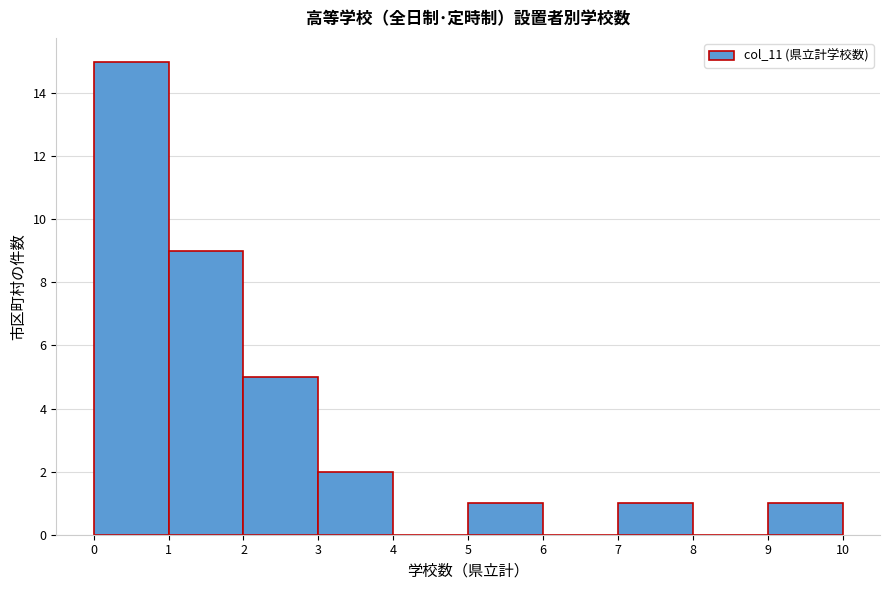

Reading right to left, extract all data points from this chart.

9=1	8=0	7=1	6=0	5=1	4=0	3=2	2=5	1=9	0=15